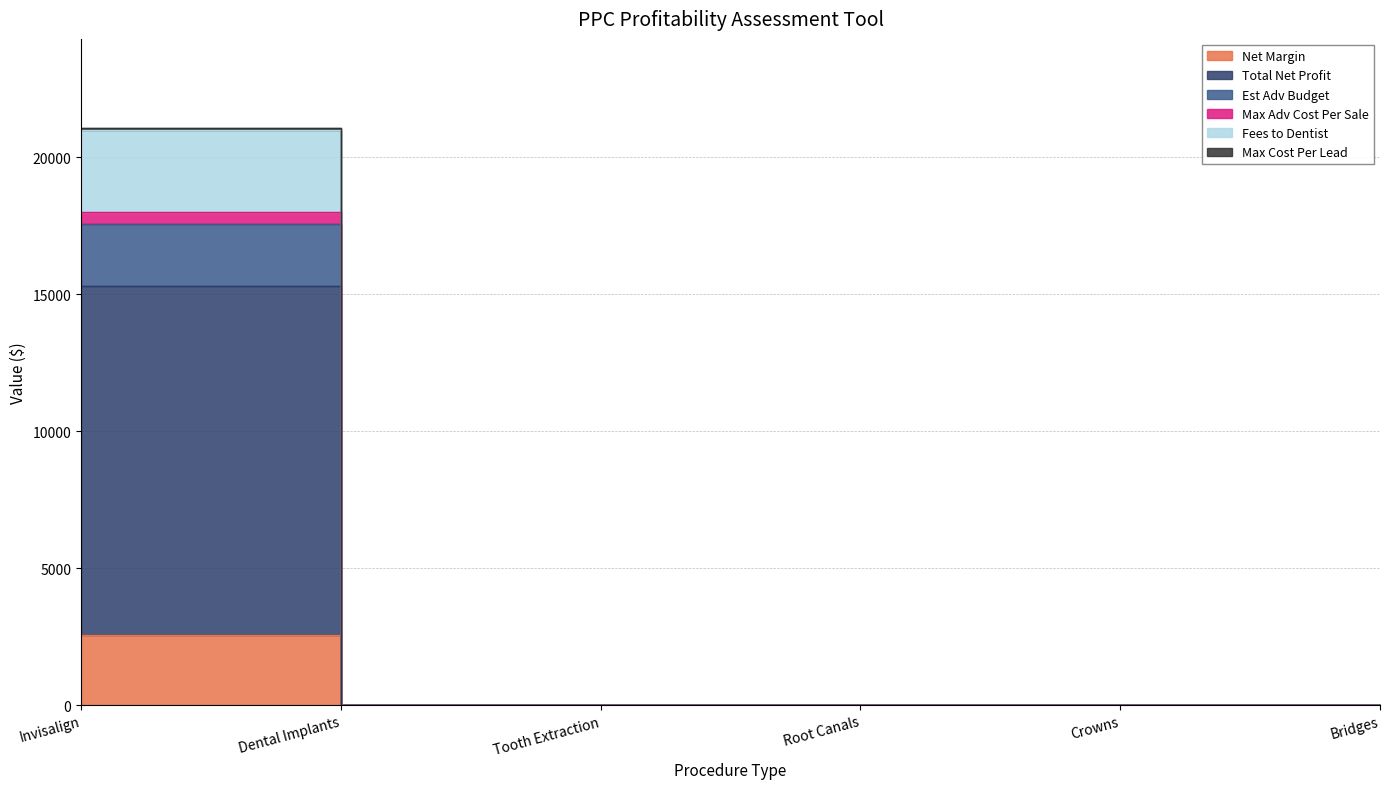

What position from the right is Crowns?

2